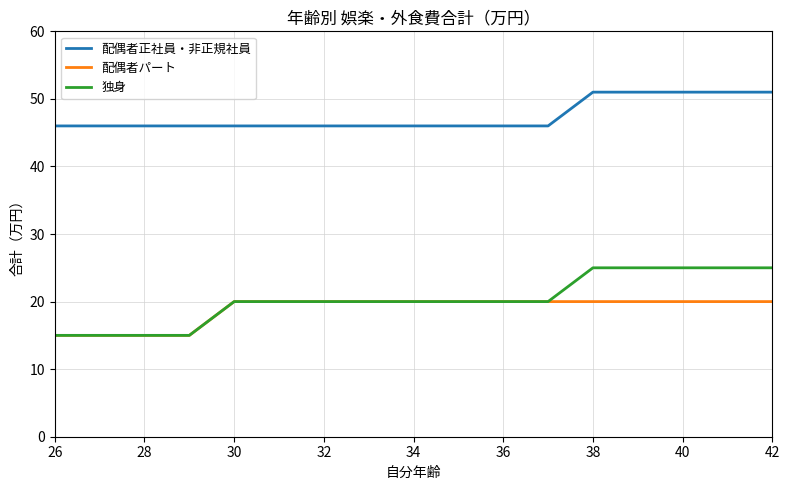

True or false: 配偶者パート and 配偶者正社員・非正規社員 intersect in this chart.

False